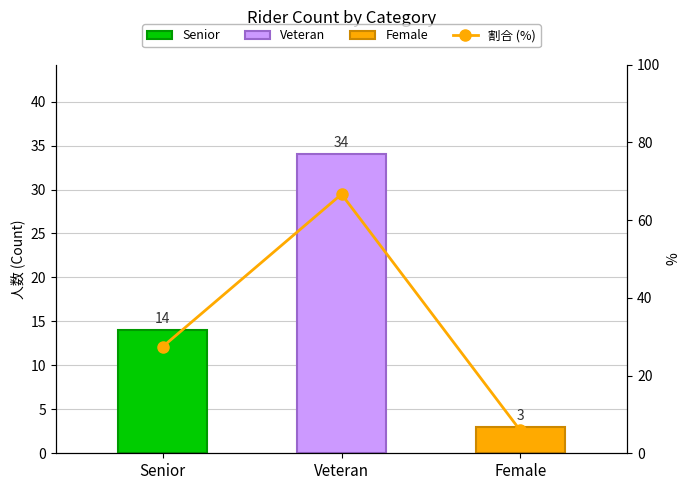

Is the value of 割合 (%) at Female greater than the value of Count at Veteran?

No